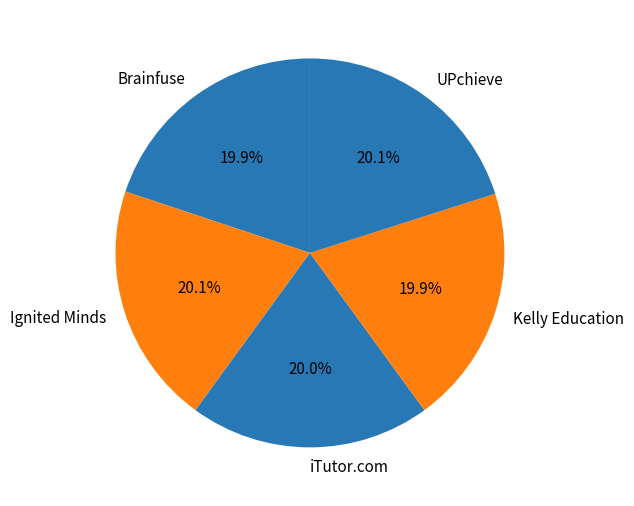

Is it true that iTutor.com is 30% of the pie?

False